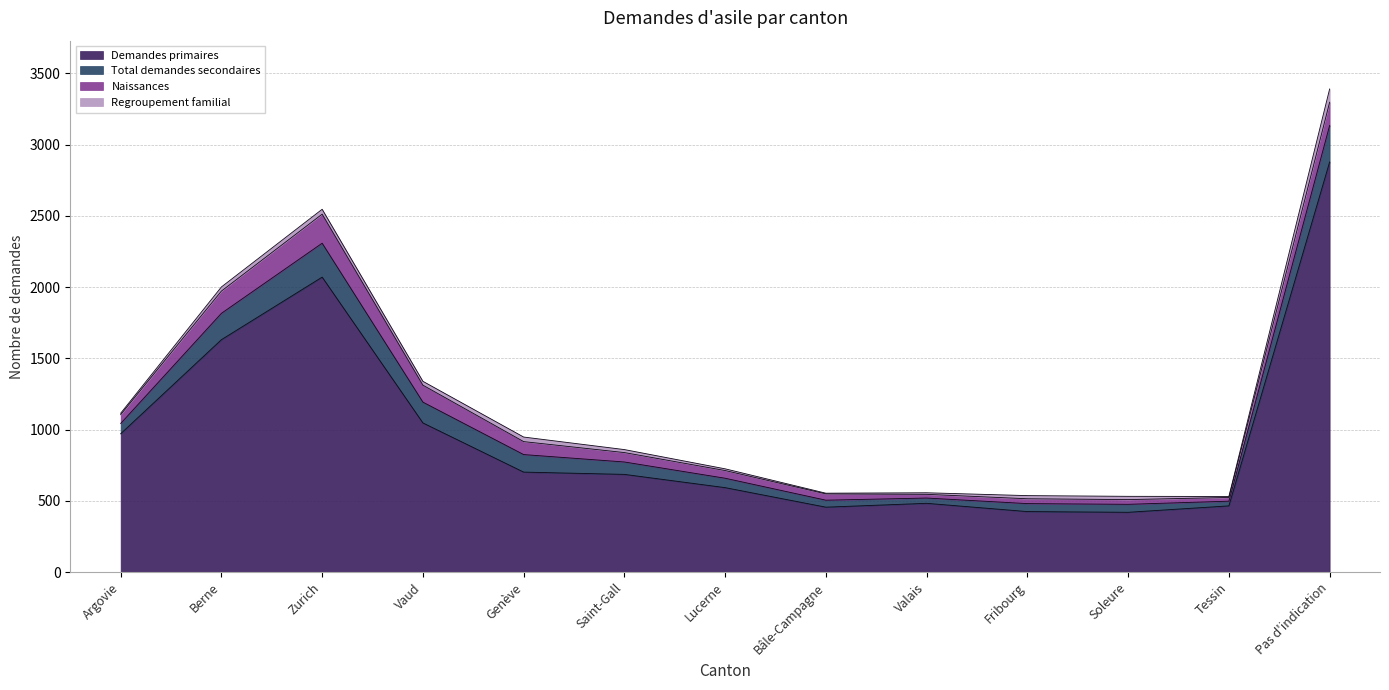

What is the total value across all series at Pas d'indication?

3390